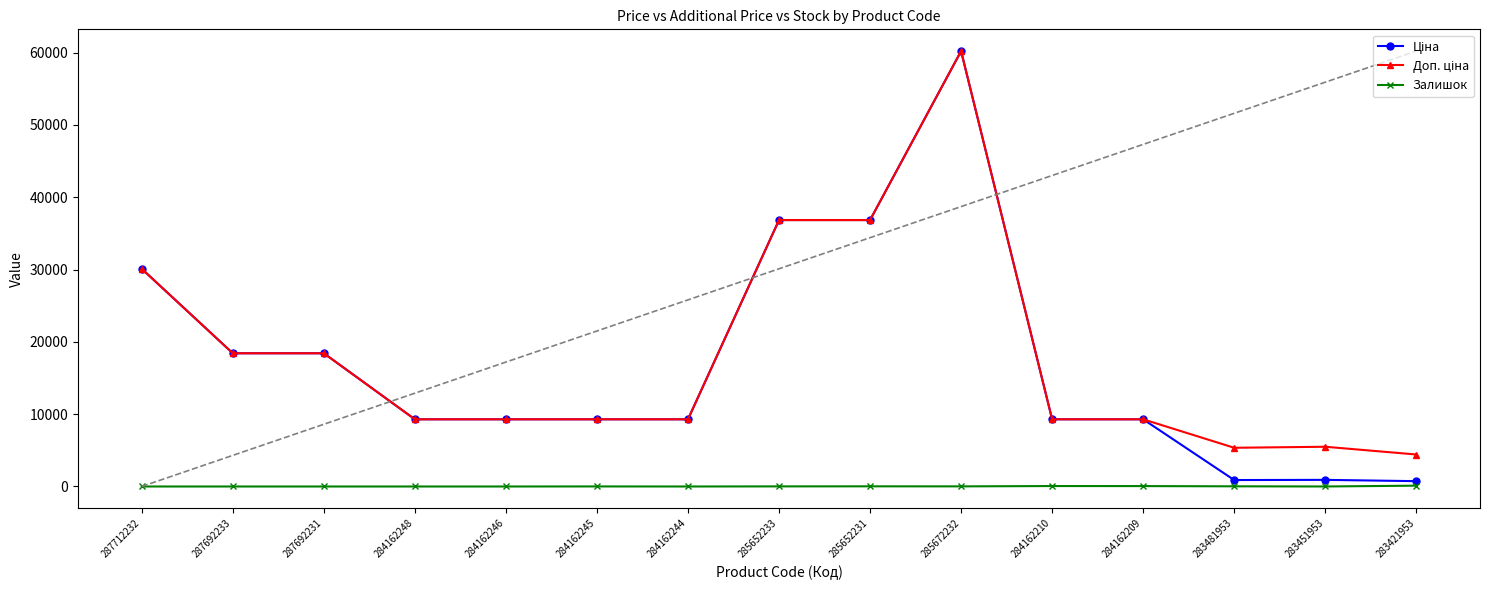

What is the maximum value shown in the chart?

60205.6